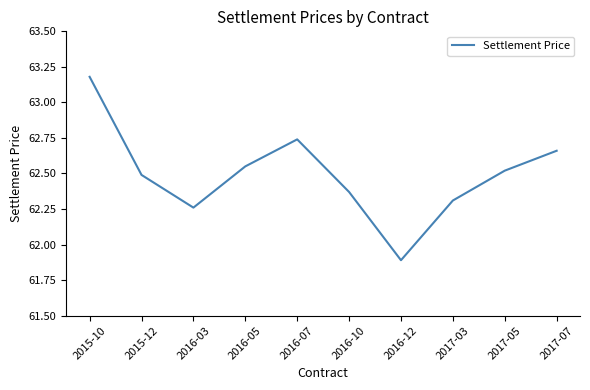

What is the smallest value displayed?

61.9